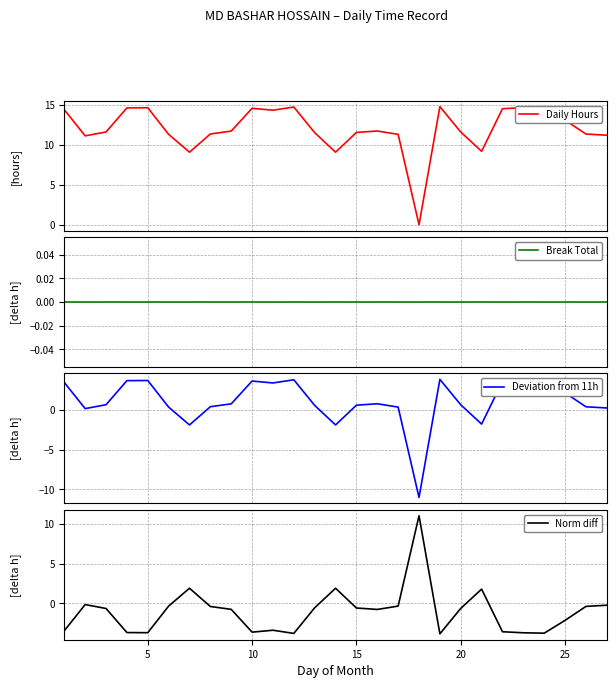

True or false: Daily Hours has a value of 18.5 at 12.

False